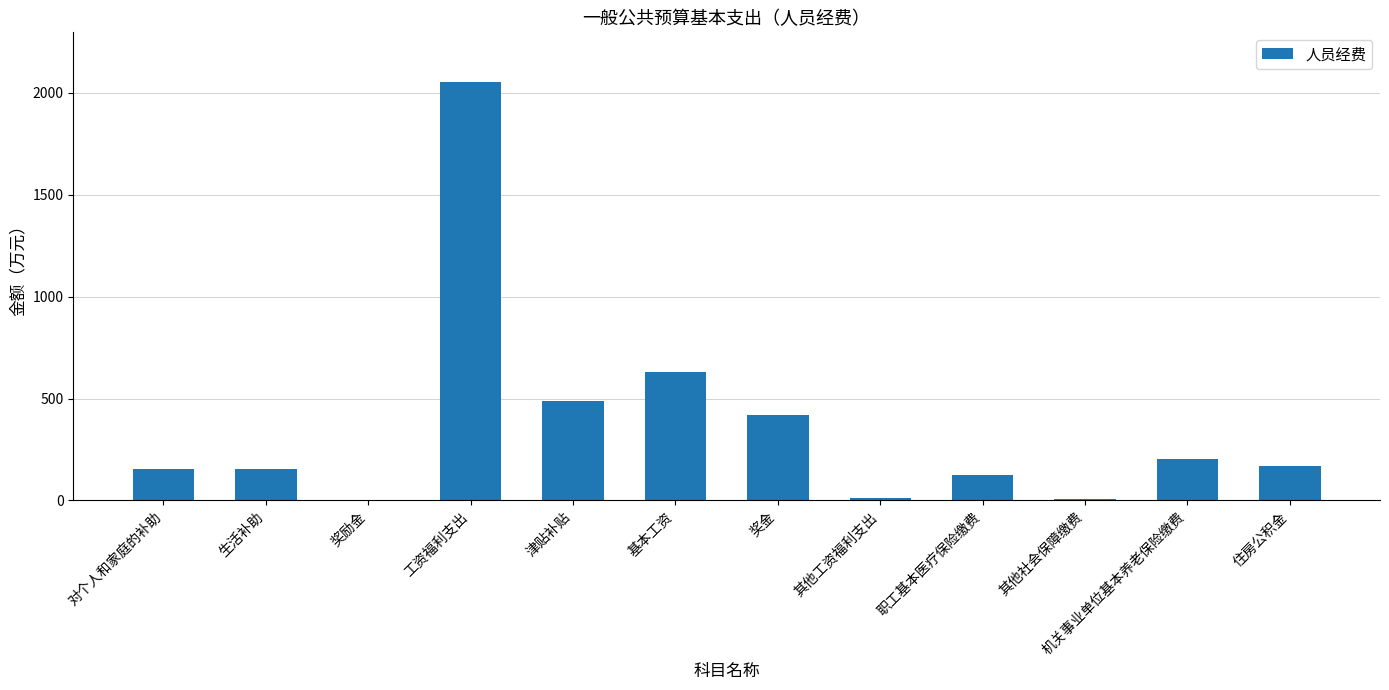

At which category does the chart reach its peak across all series?

工资福利支出